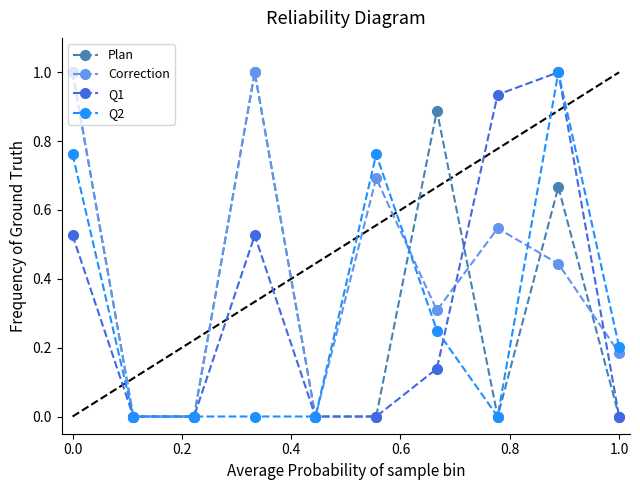

In Correction, how many points are higher than both neighbors (excluding endpoints)?

3